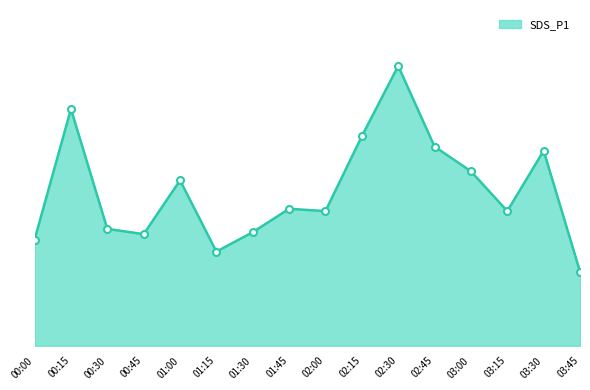

How many lines are shown in the chart?

1